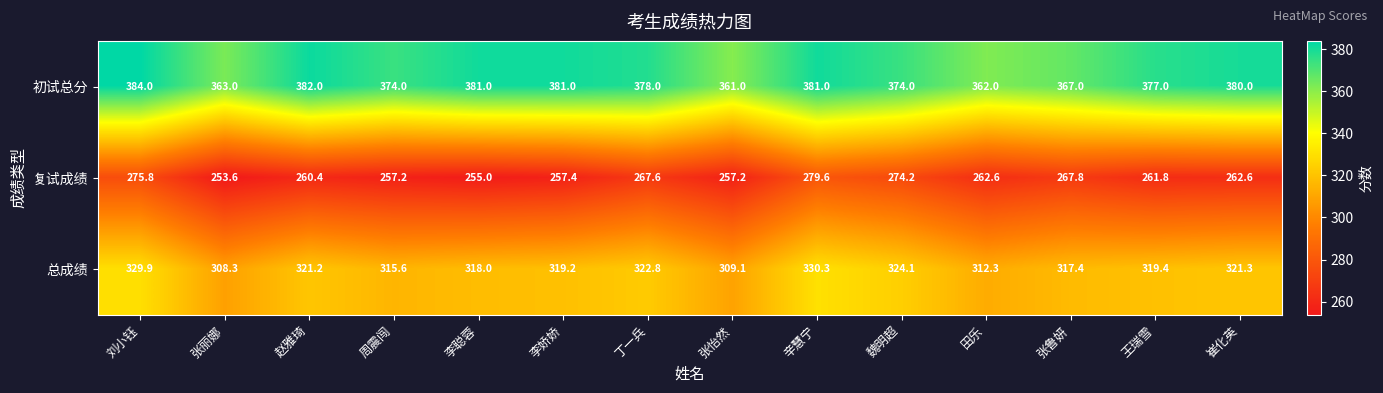

How many series are shown in this chart?

3